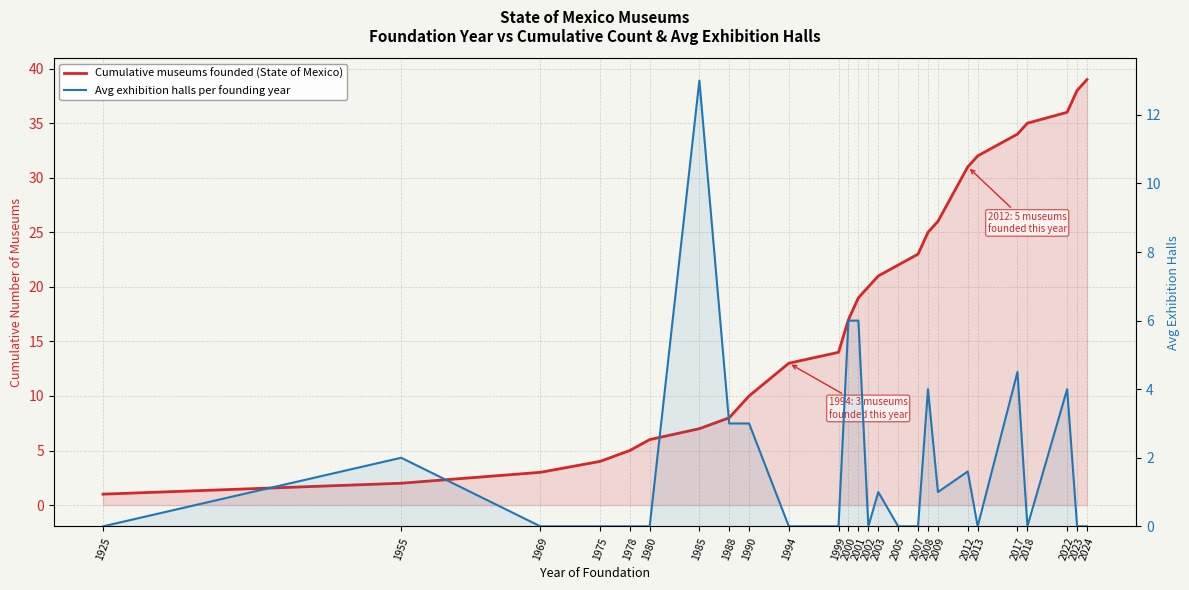

Does the chart have visible grid lines?

Yes